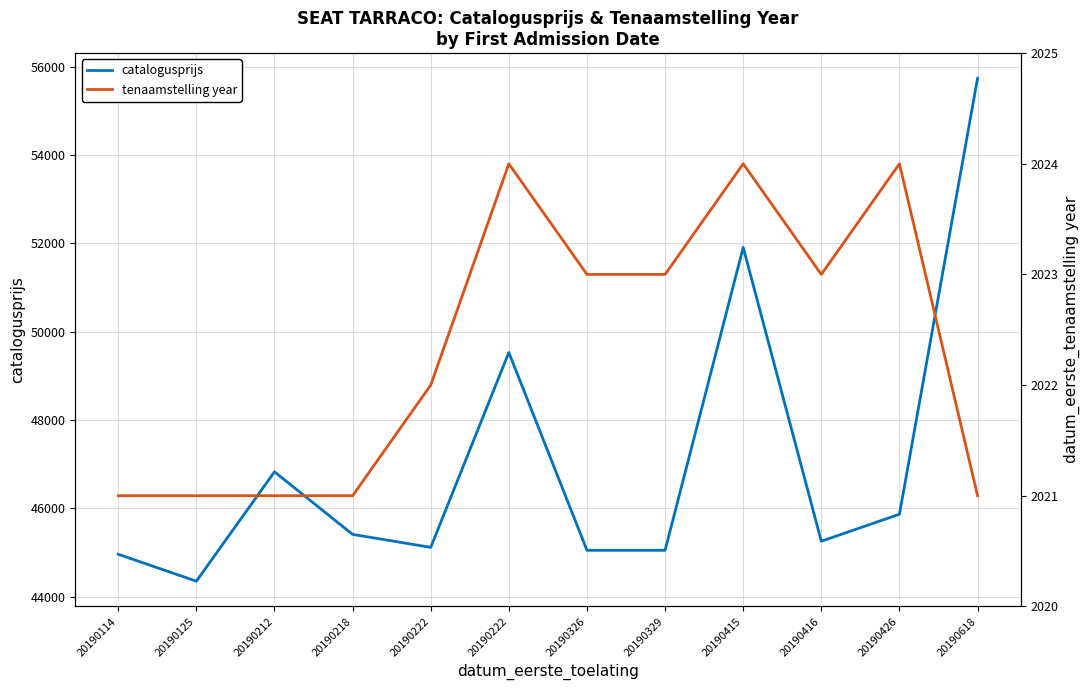

True or false: catalogusprijs and tenaamstelling year intersect in this chart.

False